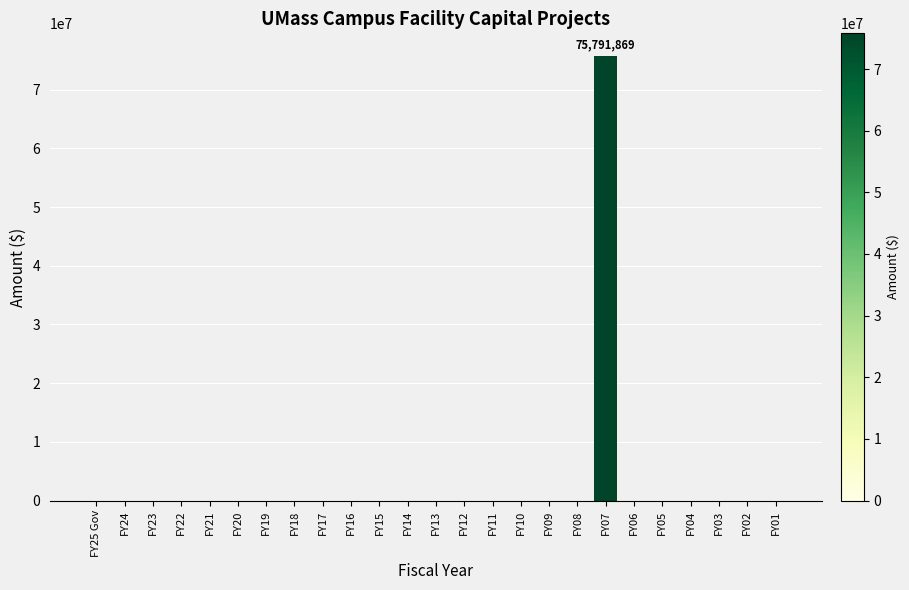

Reading left to right, list all the values displayed in this chart.

FY25 Gov=0	FY24=0	FY23=0	FY22=0	FY21=0	FY20=0	FY19=0	FY18=0	FY17=0	FY16=0	FY15=0	FY14=0	FY13=0	FY12=0	FY11=0	FY10=0	FY09=0	FY08=0	FY07=75791869	FY06=0	FY05=0	FY04=0	FY03=0	FY02=0	FY01=0